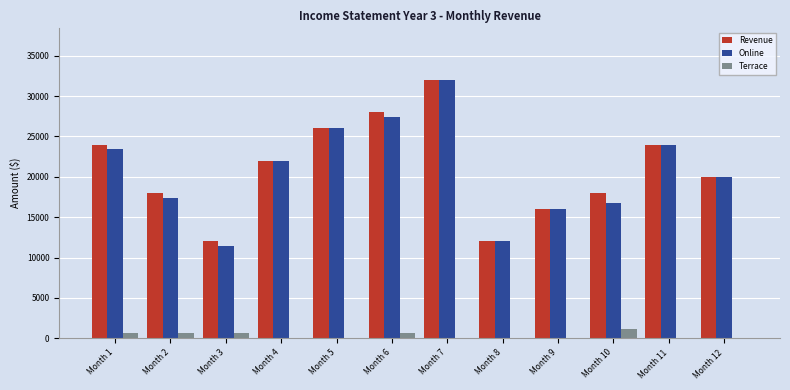

Count the Revenue values in the range 18000 to 26000.

7